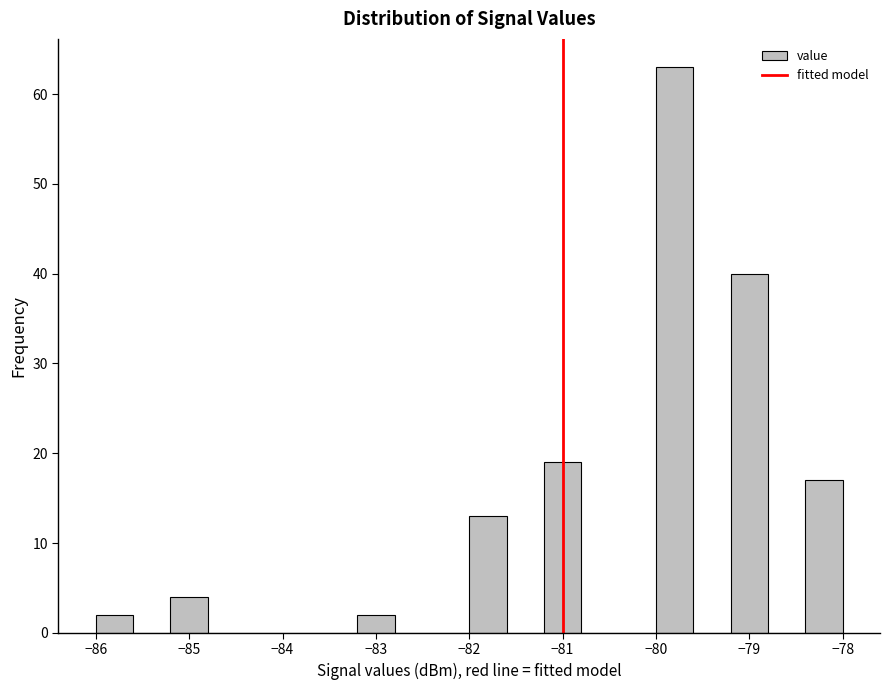

What is the height of the bar covering -82.0 to -81.6 on the x-axis? The values are not printed on the chart, so give them approximately, as read against the axis.

13